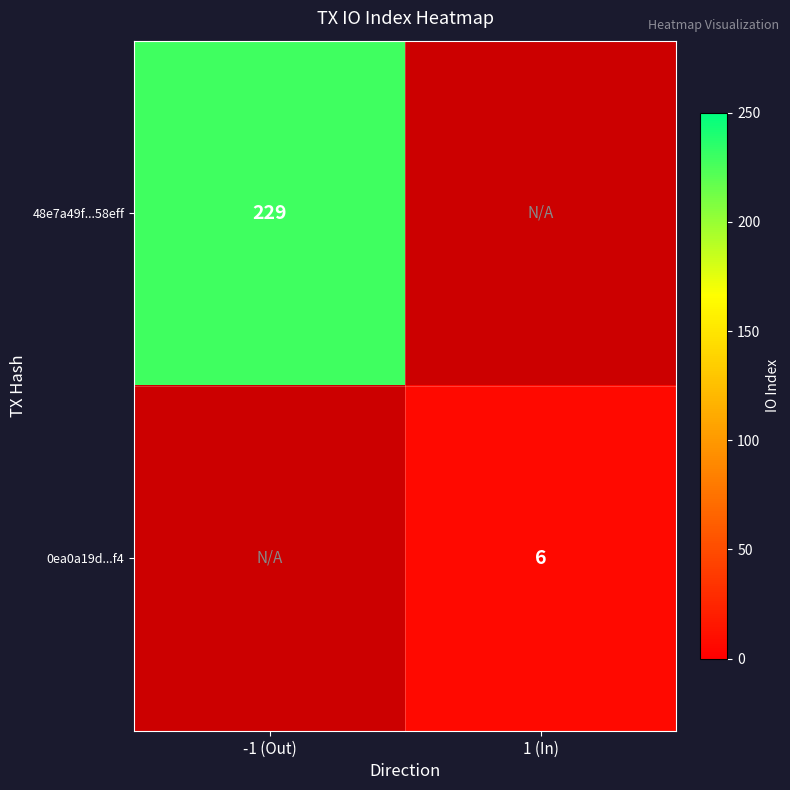

True or false: 0ea0a19d...f4 has a value of 3 at 1 (In).

False